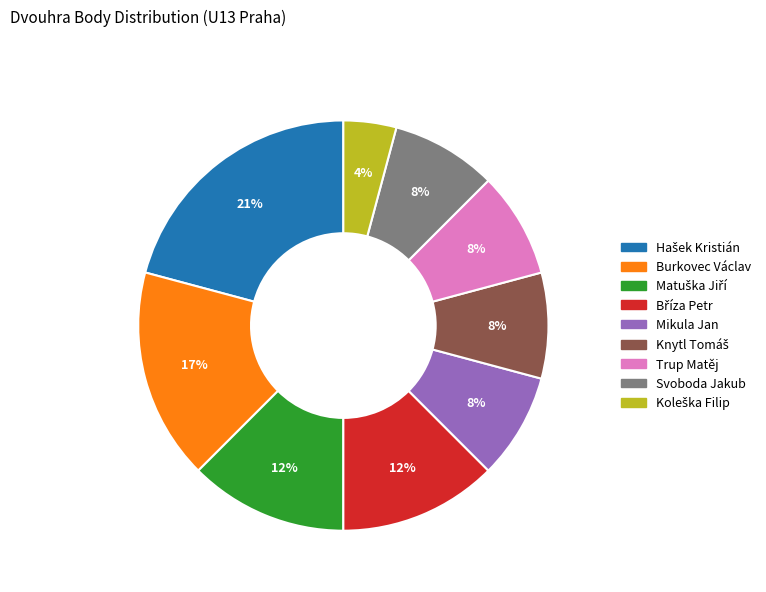

To the nearest percent, what percentage of the pie is Burkovec Václav?

17%